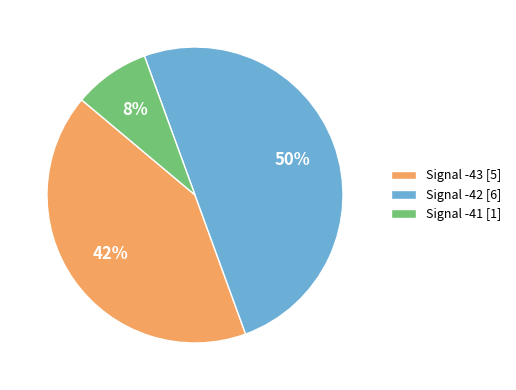

Combined, do Signal -42 [6] and Signal -43 [5] account for over 50%?

Yes